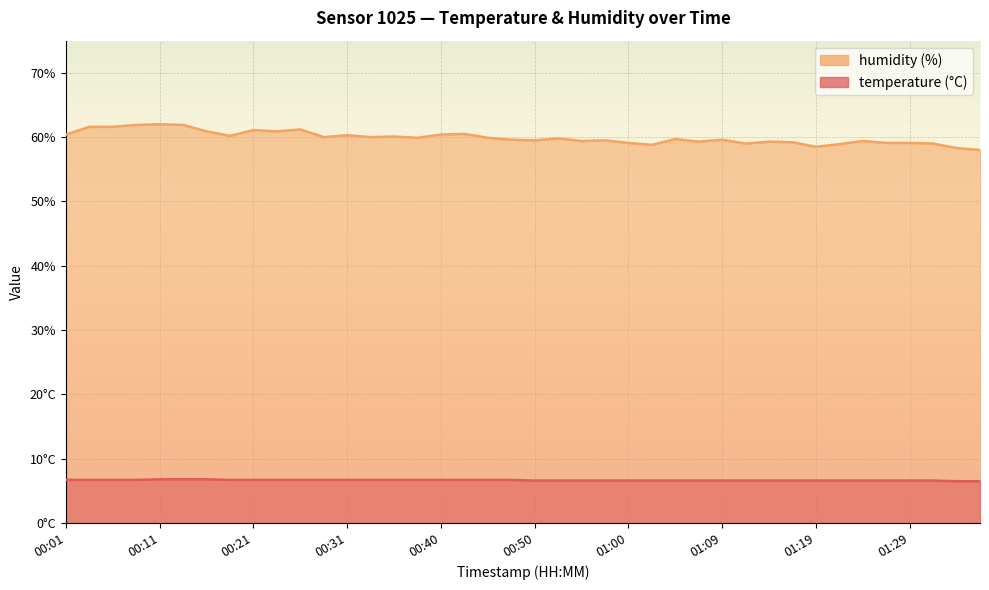

At which label does temperature reach its peak?

00:11